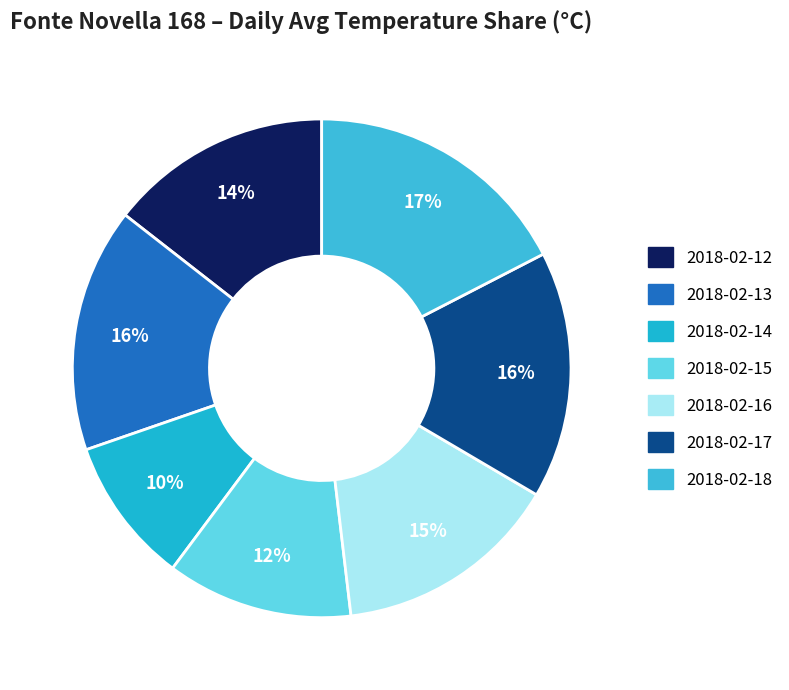

How many slices are in this pie chart?

7